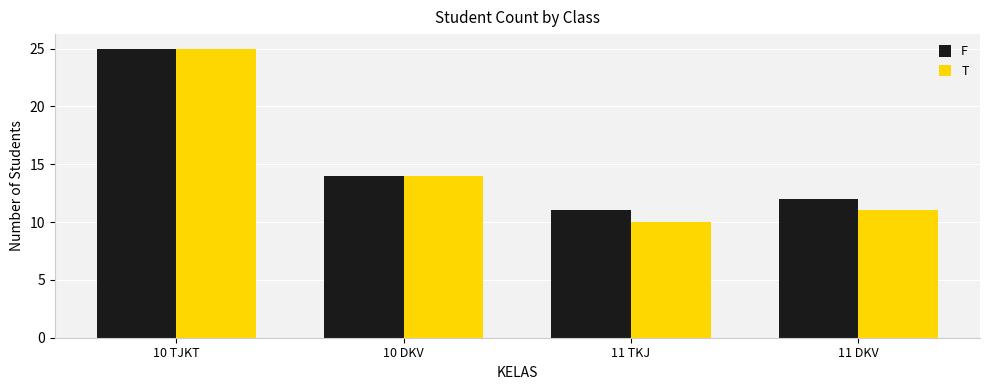

Rank the categories by F value from lowest to highest.

11 TKJ, 11 DKV, 10 DKV, 10 TJKT